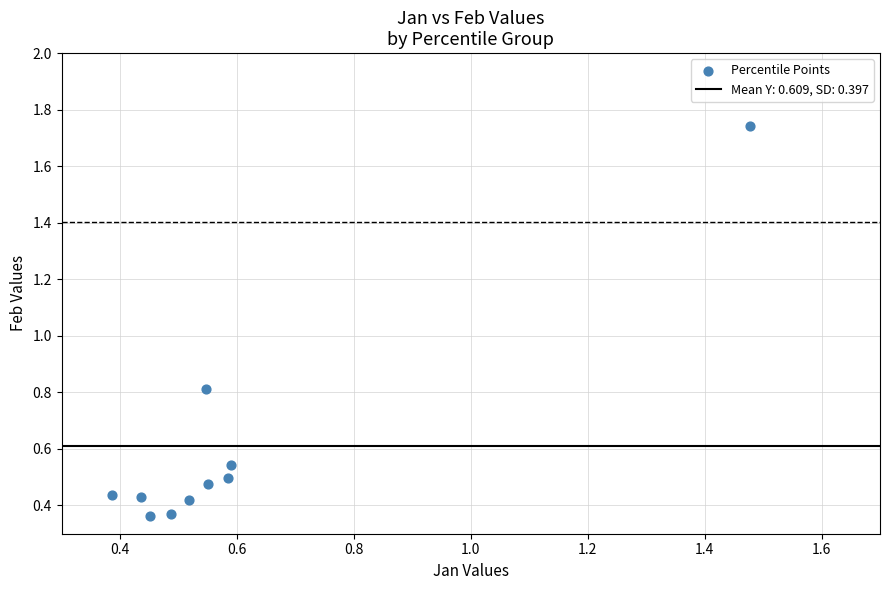

What is the range of Y values (max minus min)?

1.4